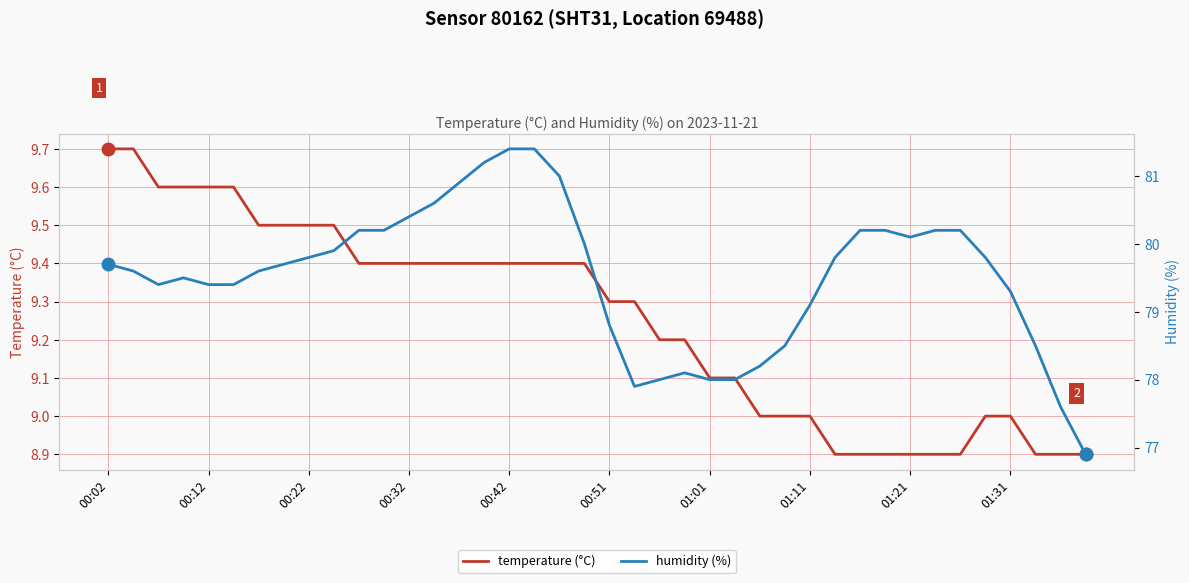

True or false: humidity (%) and temperature (°C) cross at least once.

False